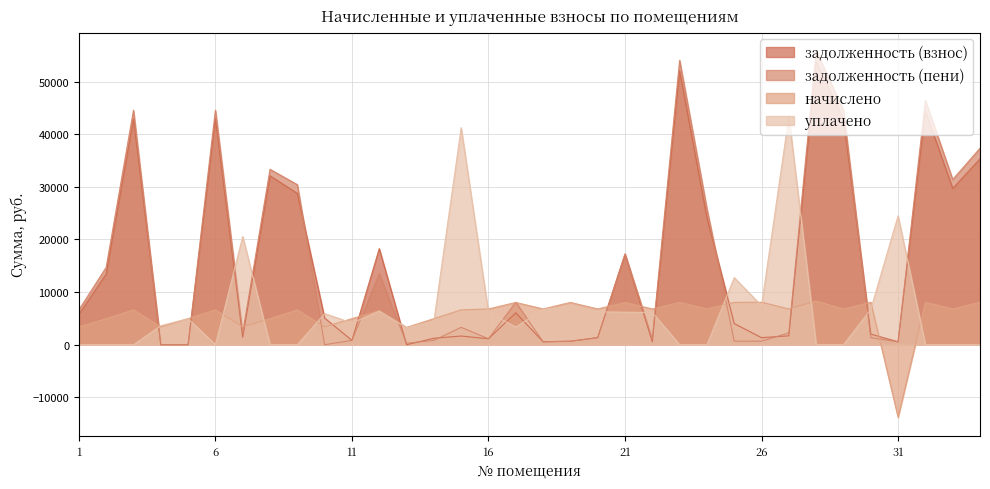

Reading right to left, transcribe all the data shown in this chart.

задолженность (взнос): 35319.0	29698.3	44399.7	567.2	2019.3	42858.4	53768.2	1699.4	1347.2	4021.2	24140.4	52029.8	567.2	17174.2	1351.0	670.2	567.2	6069.1	1134.4	1658.4	1237.6	0.4	18262.6	827.2	5078.9	28758.7	32099.5	1416.0	42902.9	0.0	0.2	42902.9	13474.4	5770.2
задолженность (пени): 37339.8	31397.5	46420.5	566.8	1349.4	44557.6	55846.6	2265.6	673.6	670.4	25842.0	54041.0	1134.8	17280.6	1347.6	654.6	567.2	8080.3	1134.4	3316.8	827.2	275.2	13492.0	827.2	0.0	30417.1	33340.3	2265.6	44561.3	0.0	0.0	44561.3	14715.2	6619.8
начислено: 8083.2	6796.8	8083.2	-13793.3	8083.2	6796.8	8313.6	6796.8	8083.2	8044.8	6806.4	8044.8	6806.4	8044.8	6806.4	8044.8	6806.4	8044.8	6806.4	6633.6	4963.2	3302.4	6476.2	4963.2	3398.4	6633.6	4963.2	3398.4	6633.6	4963.2	3398.4	6633.6	4963.2	3398.4
уплачено: 0.0	0.0	0.0	24500.7	6733.8	0.0	0.0	43392.0	7407.5	12752.8	0.0	0.0	6132.3	6190.5	6253.0	7390.2	6700.1	3381.8	6132.9	41238.5	4472.1	3250.8	6389.6	4136.4	5928.5	0.0	0.0	20563.2	0.0	4963.2	3628.5	0.0	0.0	0.0